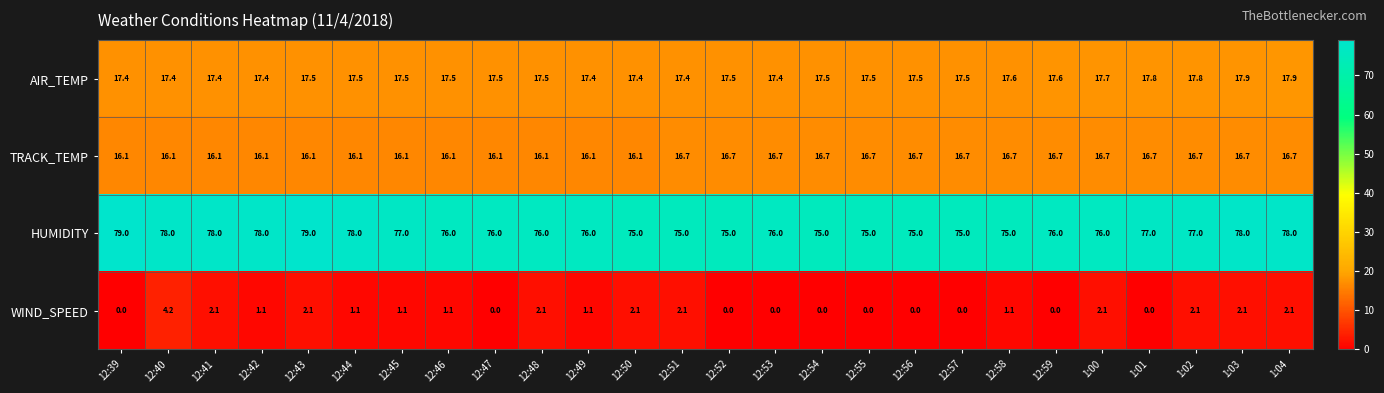

True or false: HUMIDITY has a value of 75.0 at 12:51.

True